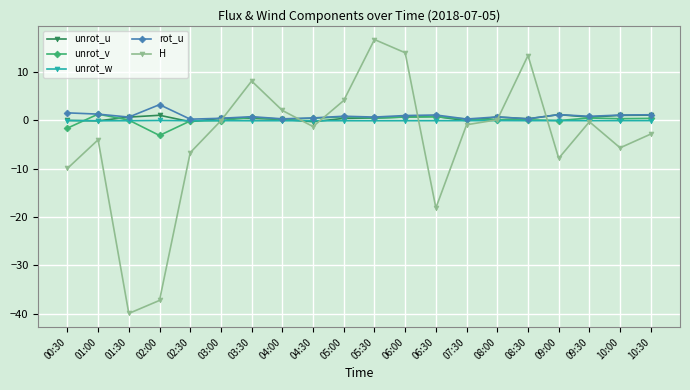

Is the value of unrot_v at 03:00 greater than the value of rot_u at 02:00?

No